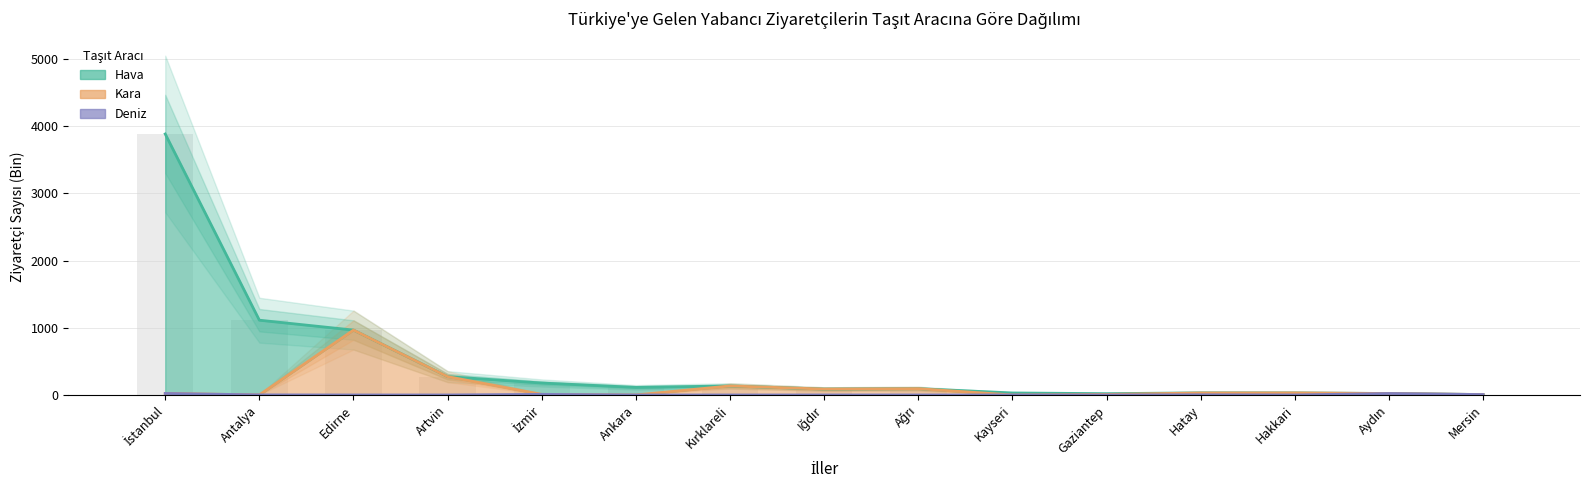

At which category does the chart reach its minimum across all series?

Ankara